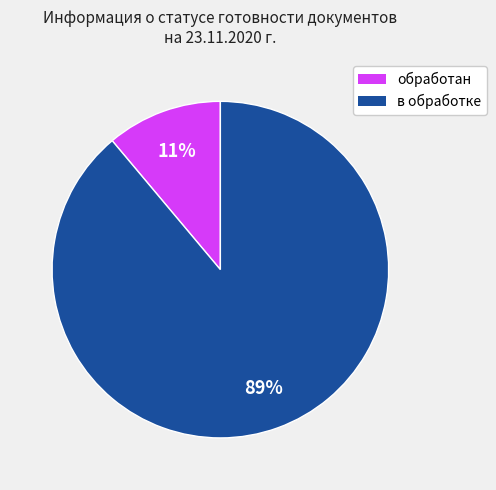

Count the number of slices in the pie.

2